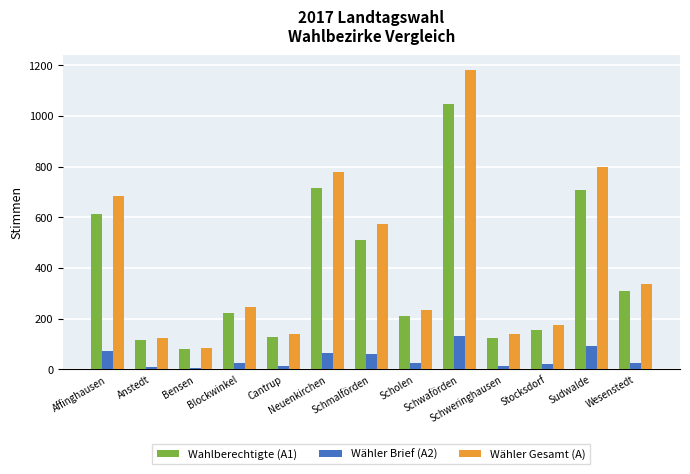

Rank the series by their maximum value, from lowest to highest.

Wähler Brief (A2), Wahlberechtigte (A1), Wähler Gesamt (A)